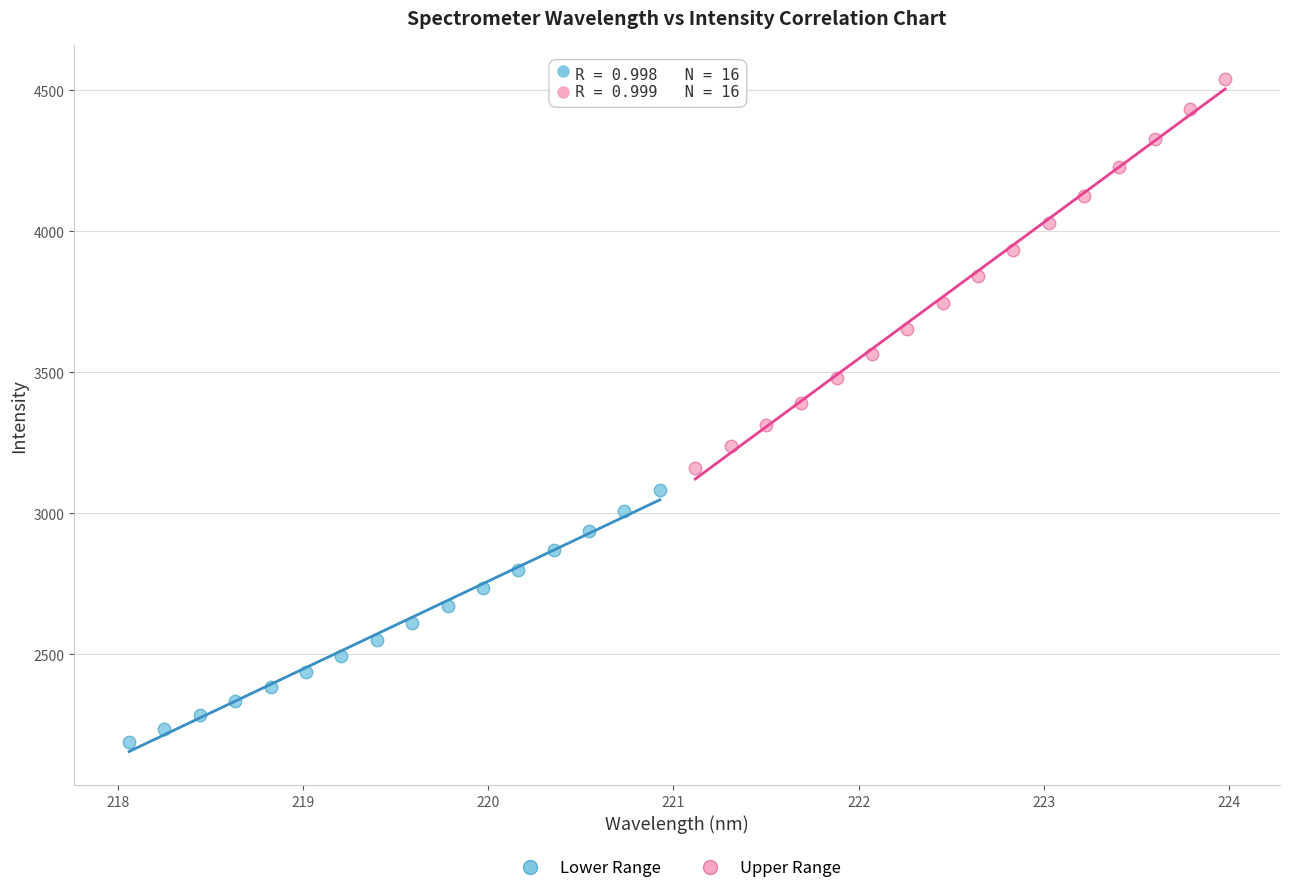

Which series has the widest spread of Y values?

Upper Range